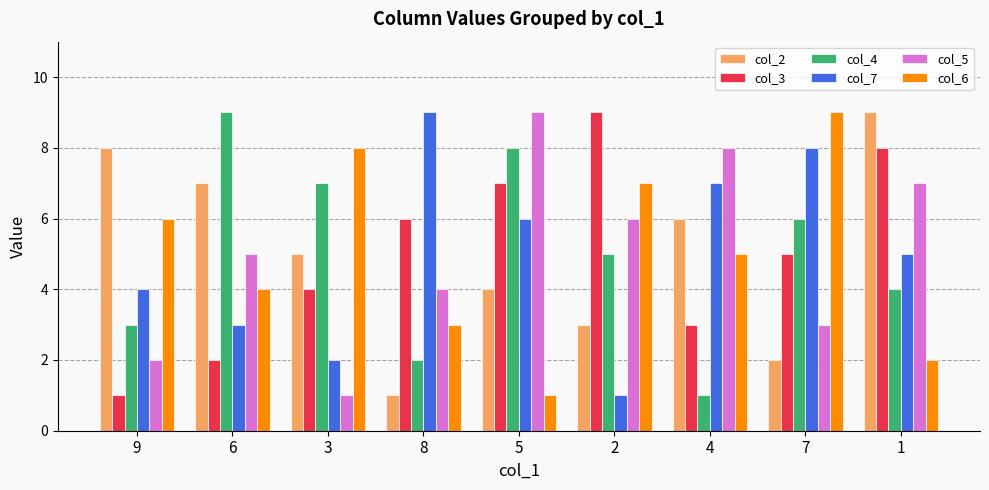

Reading right to left, what are all the values shown in this chart?

col_2: 9	2	6	3	4	1	5	7	8
col_3: 8	5	3	9	7	6	4	2	1
col_4: 4	6	1	5	8	2	7	9	3
col_7: 5	8	7	1	6	9	2	3	4
col_5: 7	3	8	6	9	4	1	5	2
col_6: 2	9	5	7	1	3	8	4	6